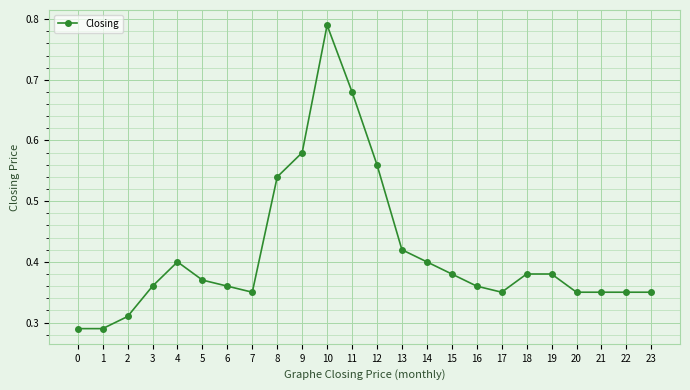

How many values are between 0 and 1?

24